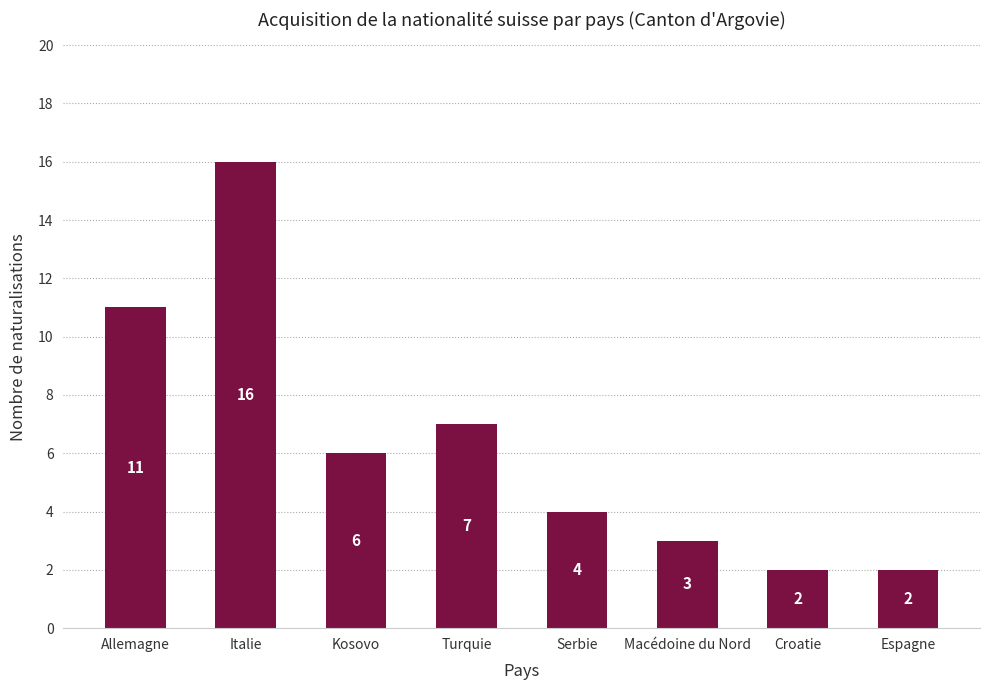

Which has a higher value, Italie or Allemagne?

Italie